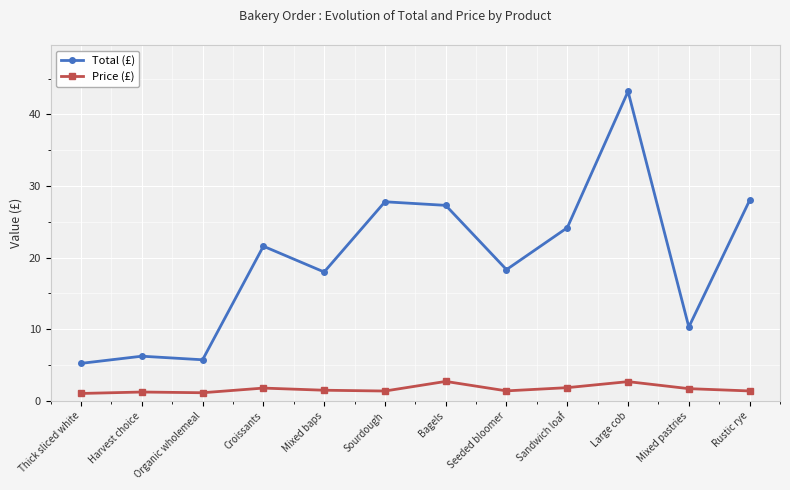

At how many categories does at least one series exceed 4?

12